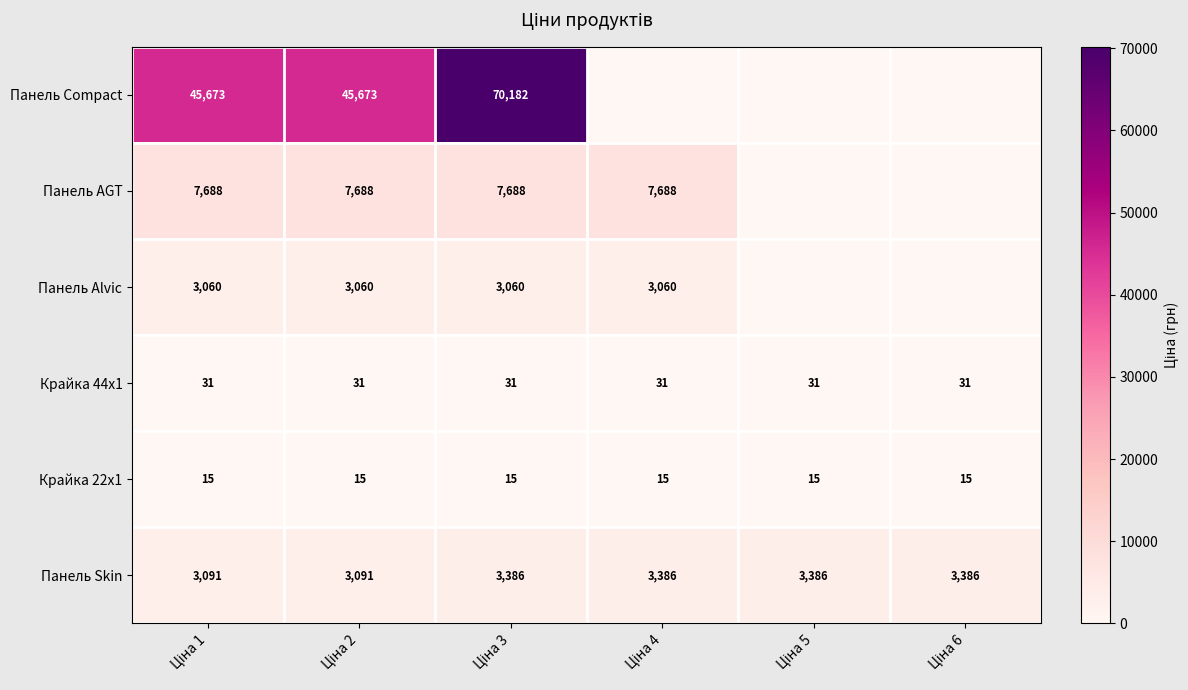

What is the difference between the maximum and minimum values in the Панель Skin series?

295